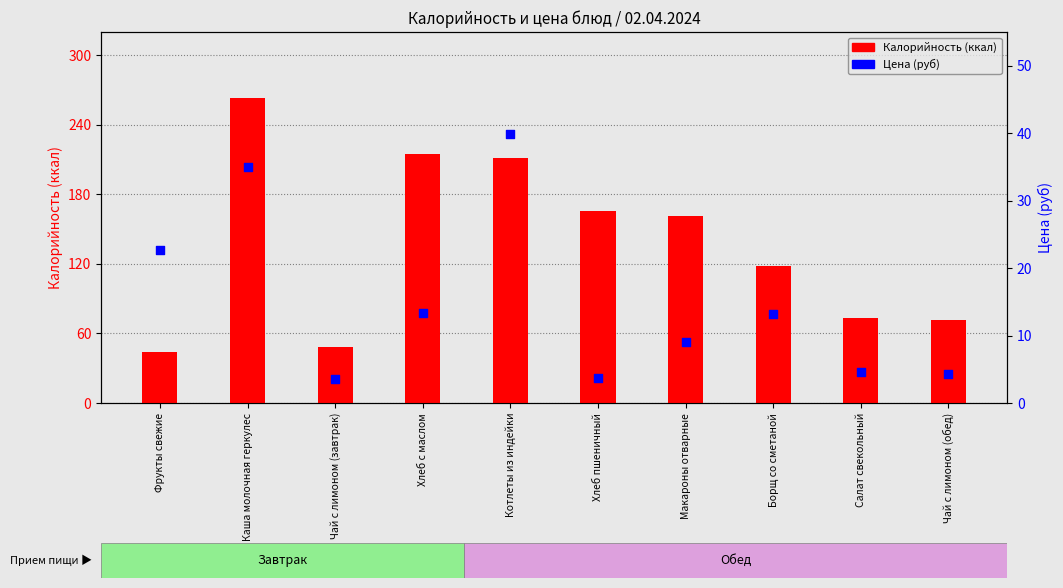

Which series contains the highest Y value?

Калорийность